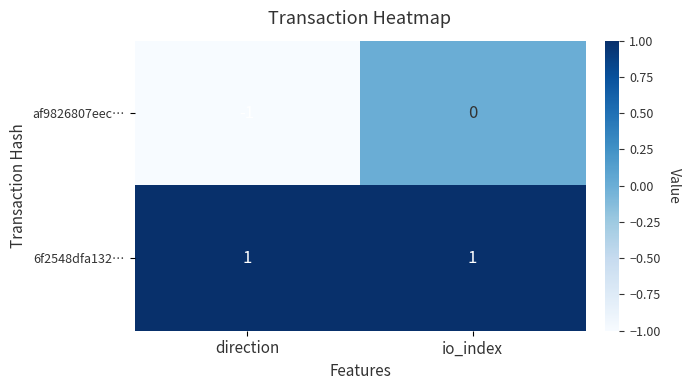

Rank the series at io_index from highest to lowest value.

6f2548dfa132…, af9826807eec…